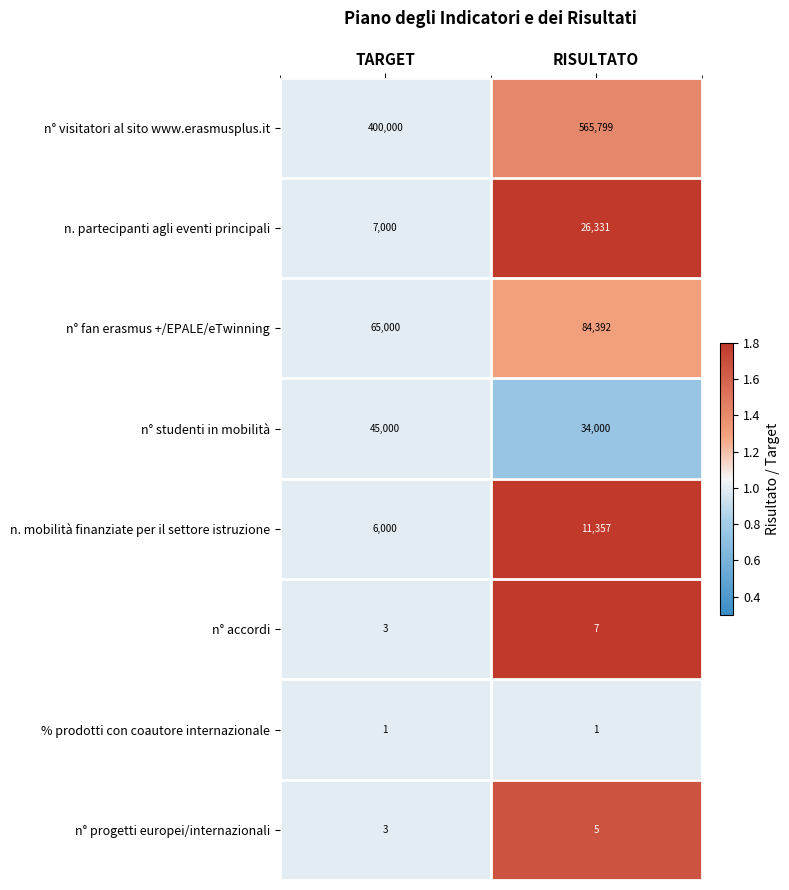

Which series has the widest spread of values?

n° visitatori al sito www.erasmusplus.it